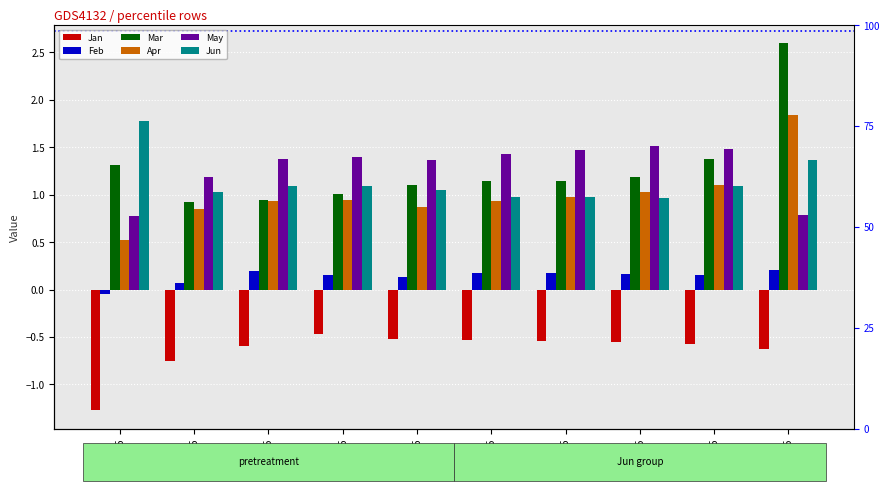

Reading right to left, transcribe all the data shown in this chart.

Jan: -0.6	-0.6	-0.5	-0.5	-0.5	-0.5	-0.5	-0.6	-0.7	-1.3
Feb: 0.2	0.1	0.2	0.2	0.2	0.1	0.2	0.2	0.1	-0.0
Mar: 2.6	1.4	1.2	1.1	1.1	1.1	1.0	0.9	0.9	1.3
Apr: 1.8	1.1	1.0	1.0	0.9	0.9	0.9	0.9	0.8	0.5
May: 0.8	1.5	1.5	1.5	1.4	1.4	1.4	1.4	1.2	0.8
Jun: 1.4	1.1	1.0	1.0	1.0	1.0	1.1	1.1	1.0	1.8